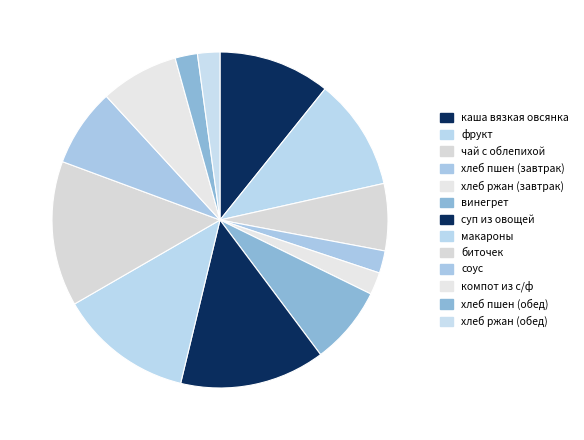

Is it true that компот из с/ф is 15% of the pie?

False